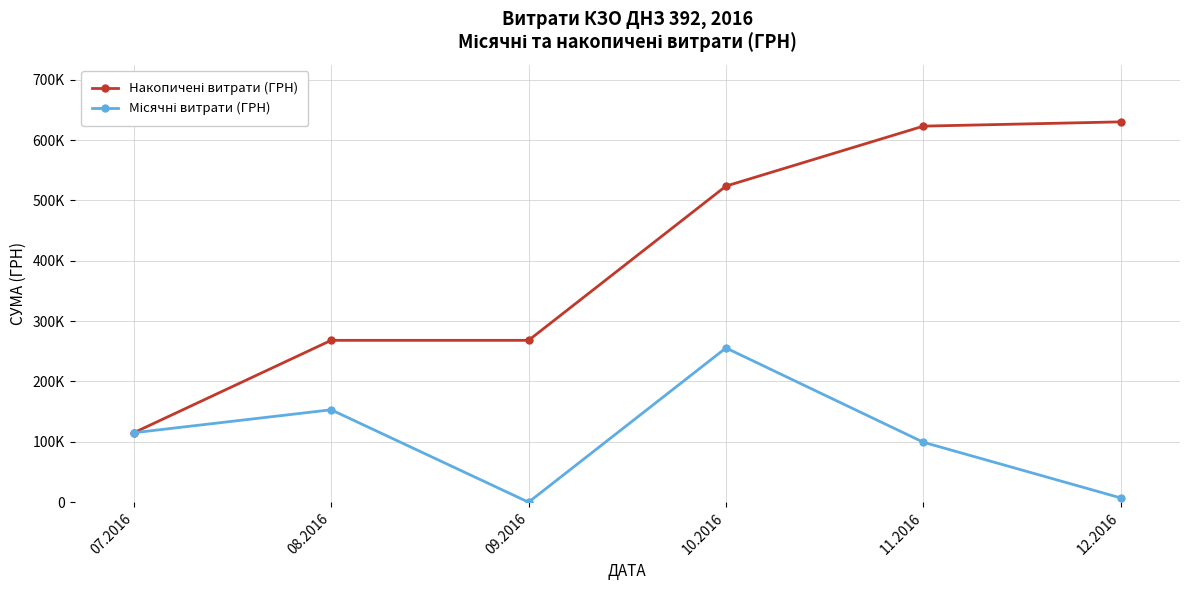

Reading left to right, what are all the values shown in this chart?

Накопичені витрати (ГРН): 115048.9	268151.1	268151.1	523701.3	623019.2	630099.2
Місячні витрати (ГРН): 115048.9	153102.2	0.0	255550.2	99317.8	7080.0